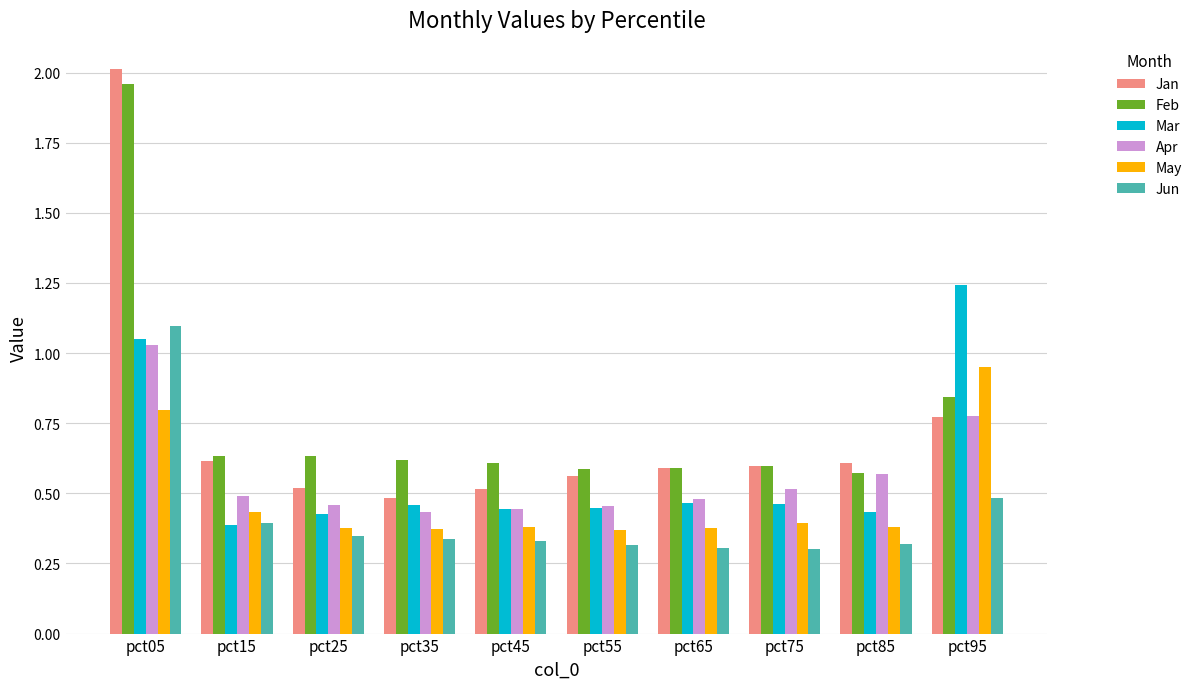

Which series has the largest range (max minus min)?

Jan